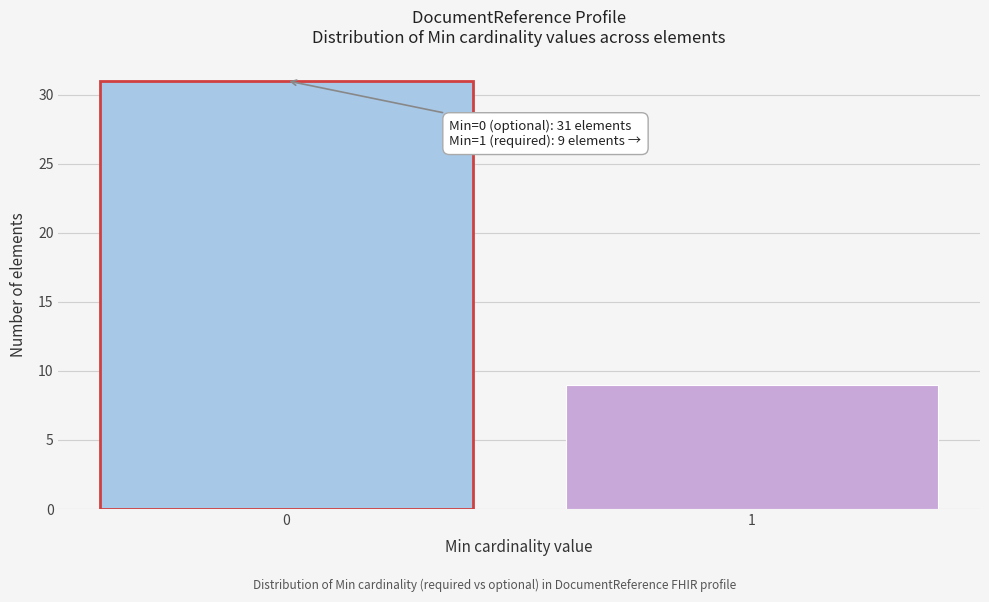

Reading right to left, list all the values displayed in this chart.

9	31